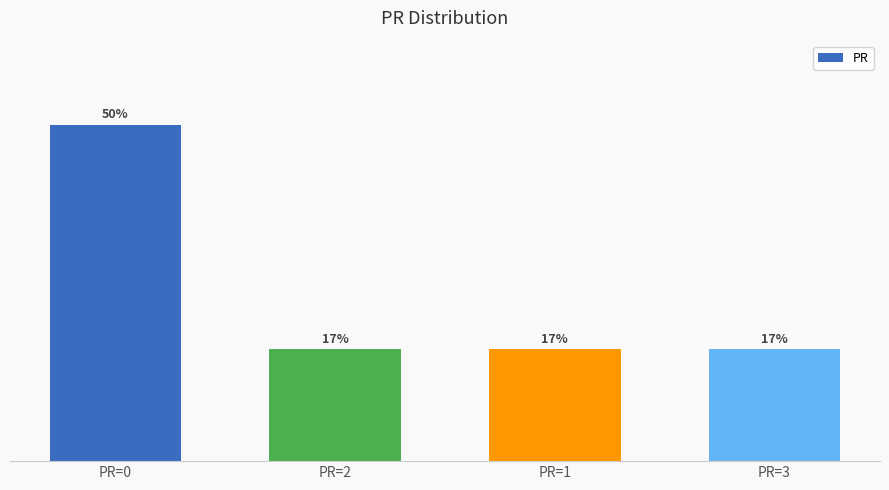

What is the difference between the values at PR=3 and PR=0?

33.3